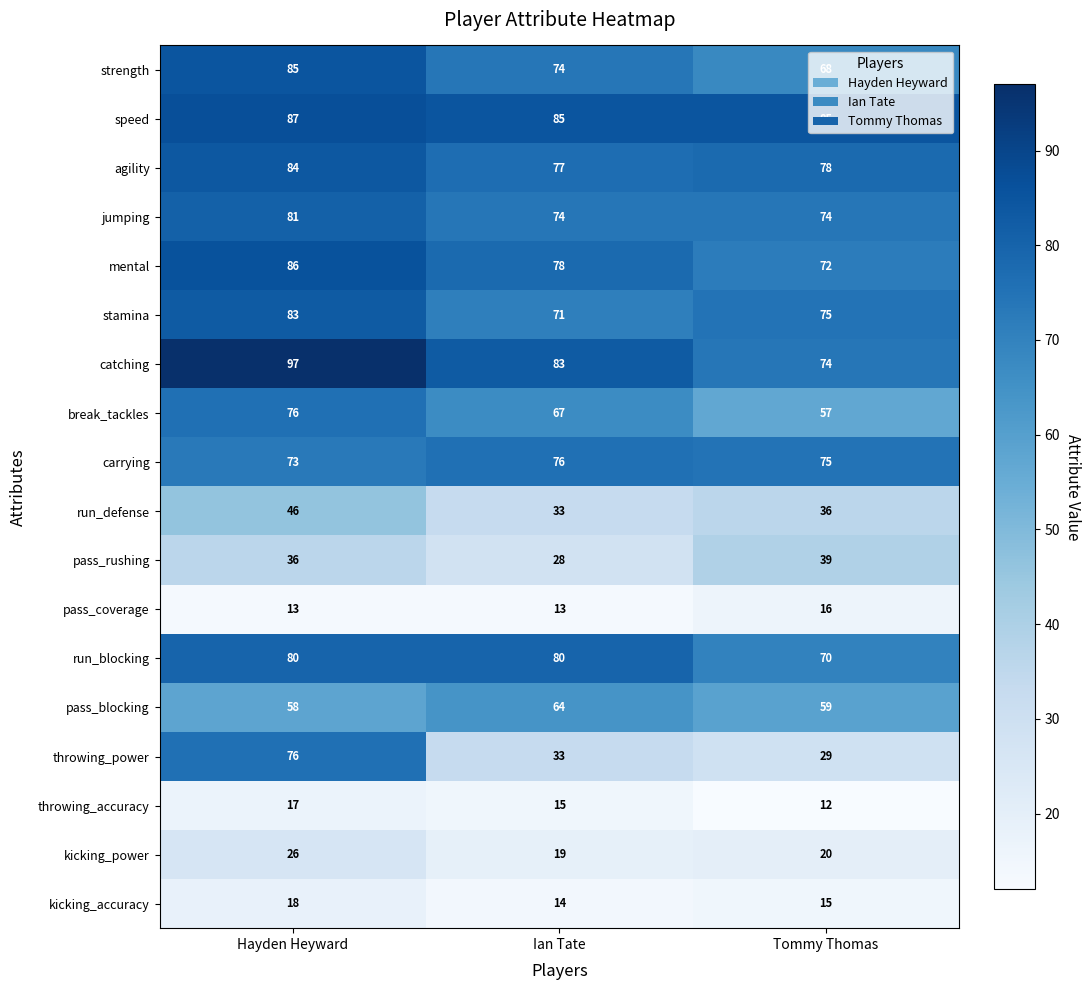

Read the run_blocking value at Ian Tate, to the nearest 5.

80